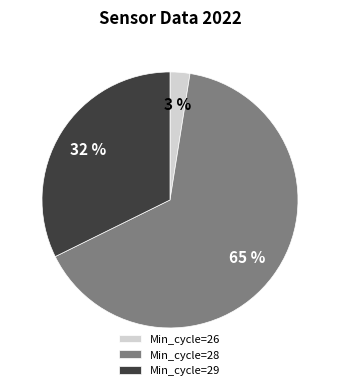

True or false: Min_cycle=28 accounts for 53% of the total.

False